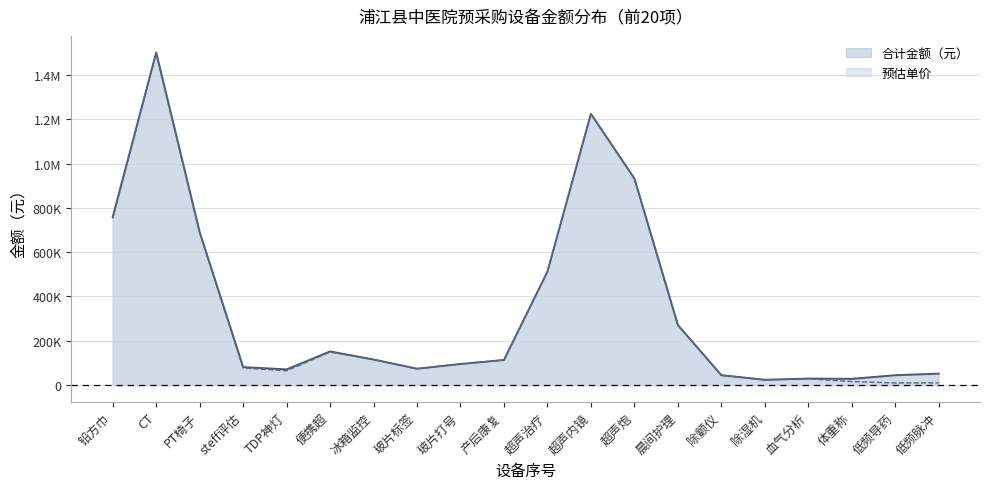

Does the chart have visible grid lines?

Yes